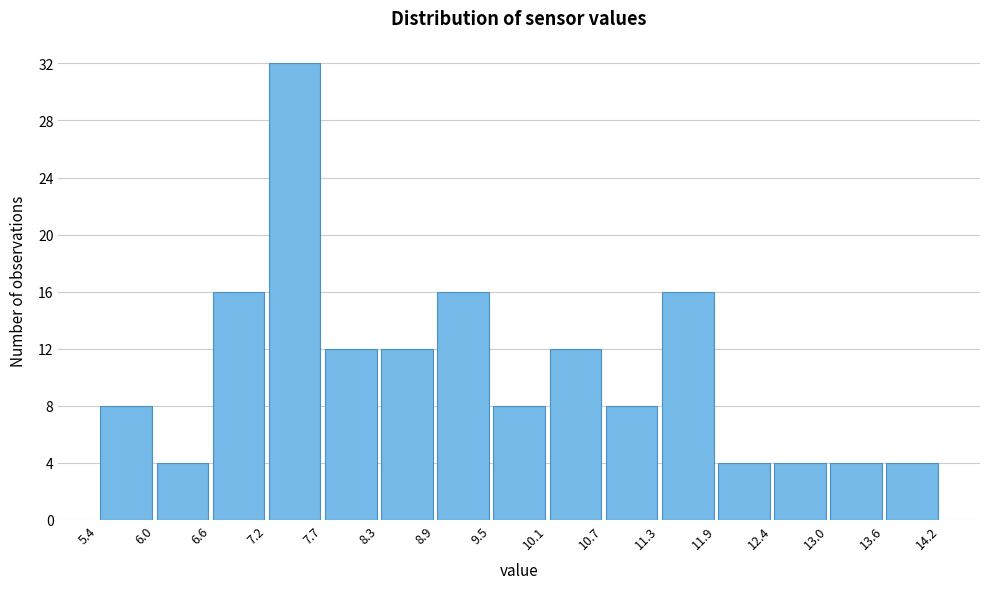

Over which range of the x-axis is the bar tallest?

7.2 to 7.7